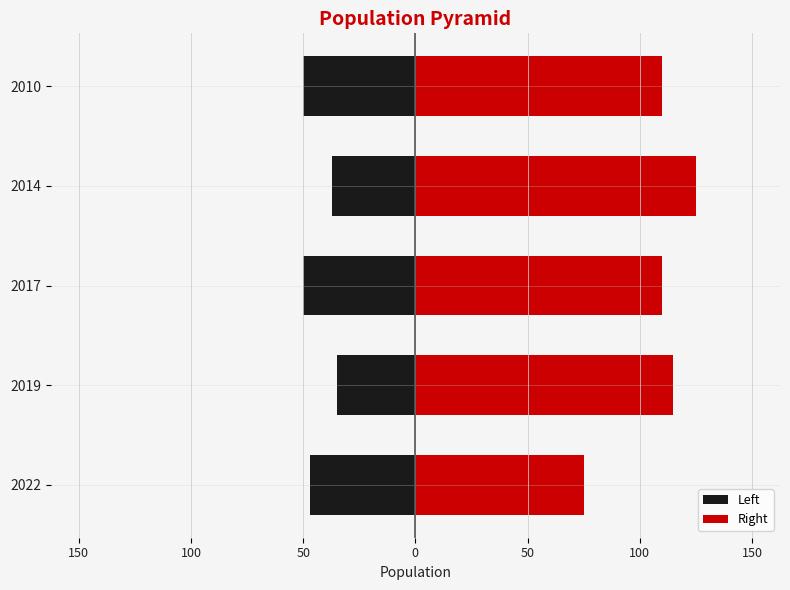

The value of Right at 150 is 206. True or false?

False